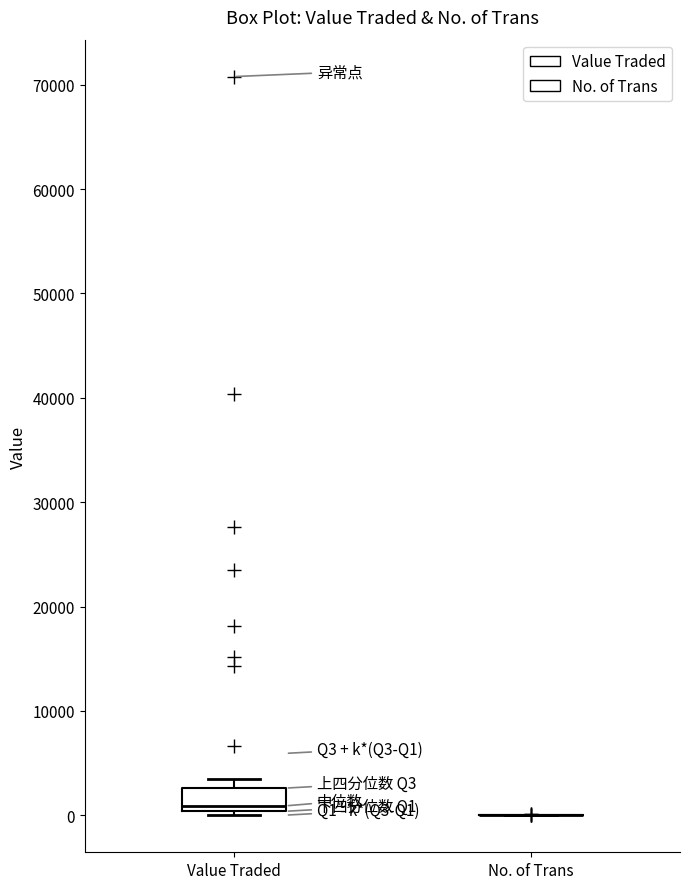

Reading left to right, transcribe this box plot: for each box, give where its median line is, the range the box spans, and where its two whiskers end, as read against the y-axis. The values are not printed on the chart, so give them approximately, as read against the axis.

Value Traded: median 1000, box 0 to 3000, whiskers 0 (just below the box's lower edge) to 3000 (just above the box's upper edge)
No. of Trans: box collapsed to a line at 0, whiskers 0 to 0